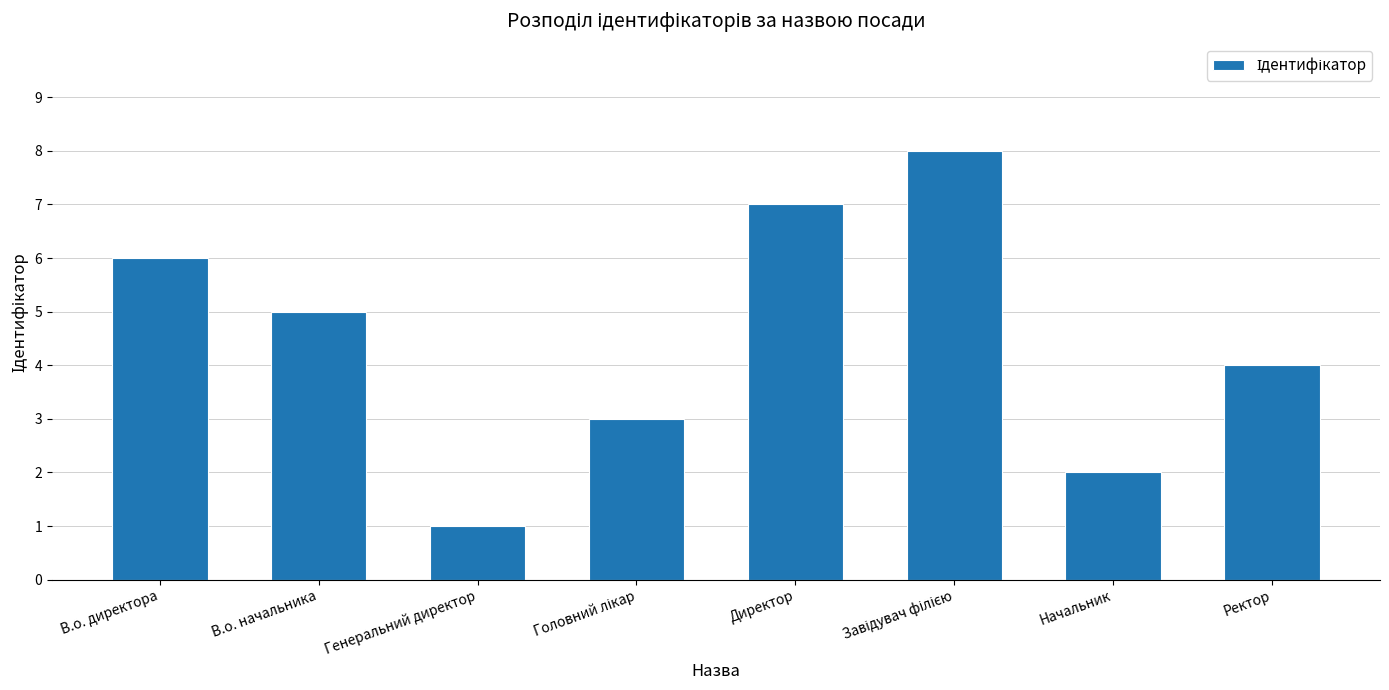

The value at В.о. начальника is 5. True or false?

True